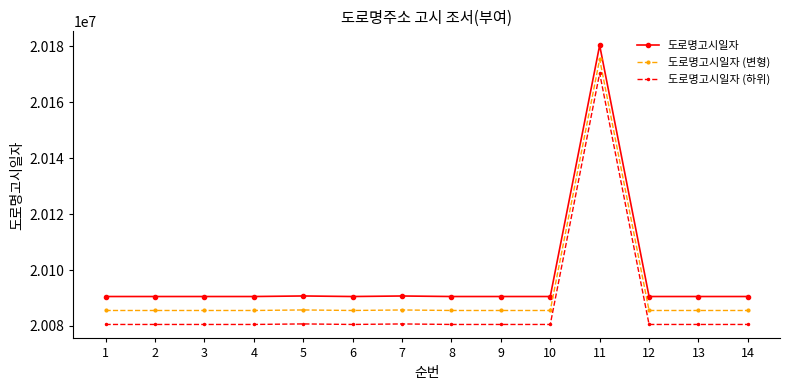

True or false: 도로명고시일자 has more than 1 interior local peaks.

True